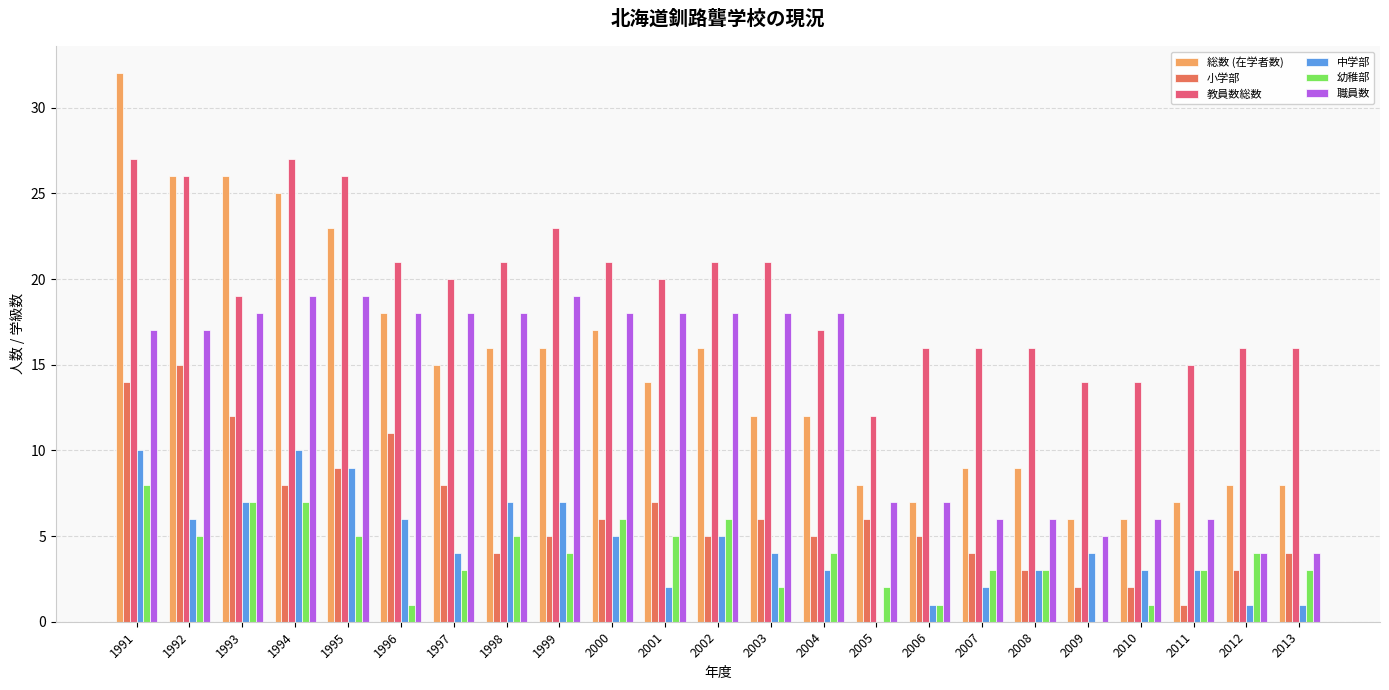

What are all the series names shown in the legend?

総数 (在学者数), 小学部, 教員数総数, 中学部, 幼稚部, 職員数